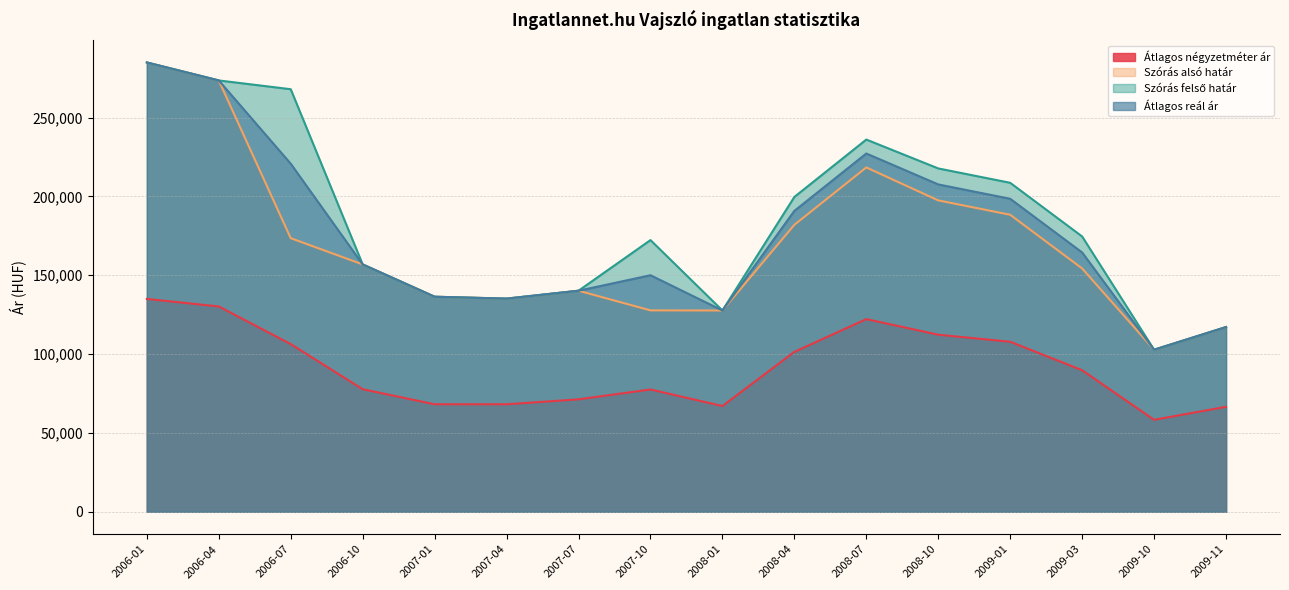

Is it true that Szórás felső határ equals 268044 at 2006-07?

True